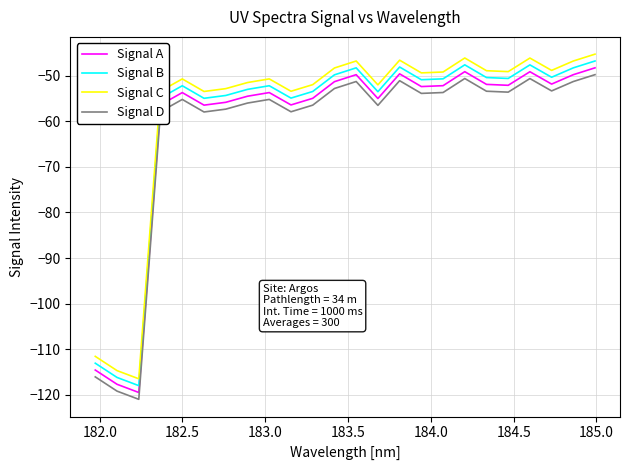

What is the difference between the maximum and minimum values in the Signal A series?

71.2